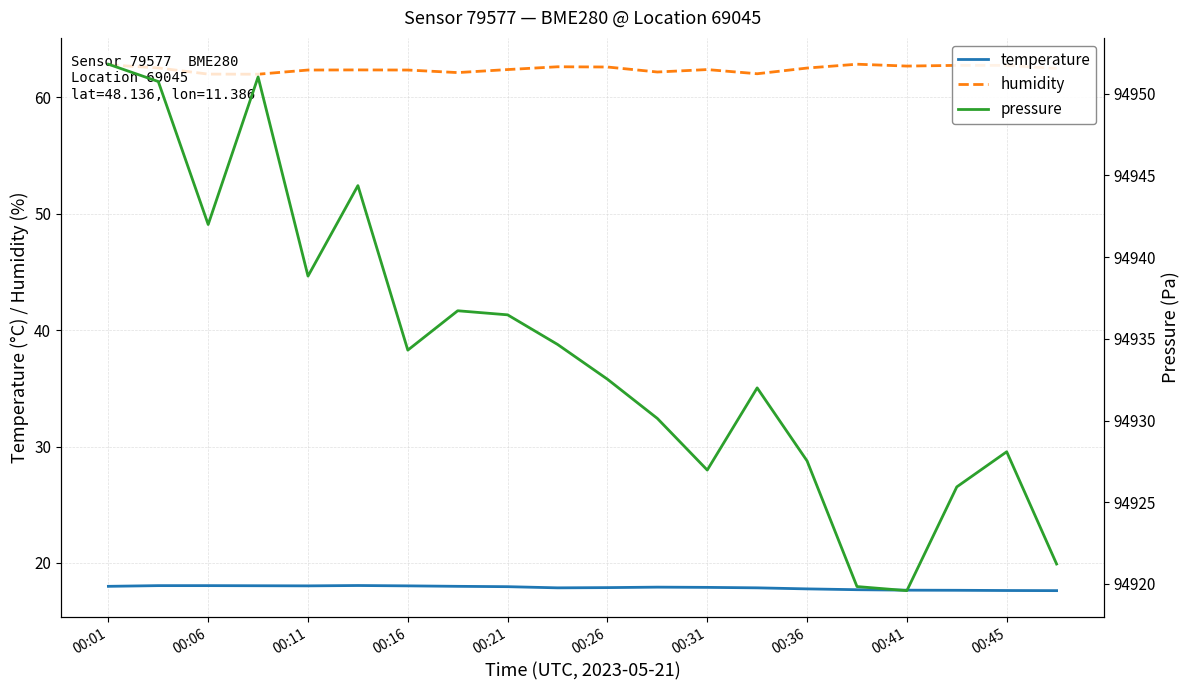

The temperature series shows 6.3 at 00:26. True or false?

False